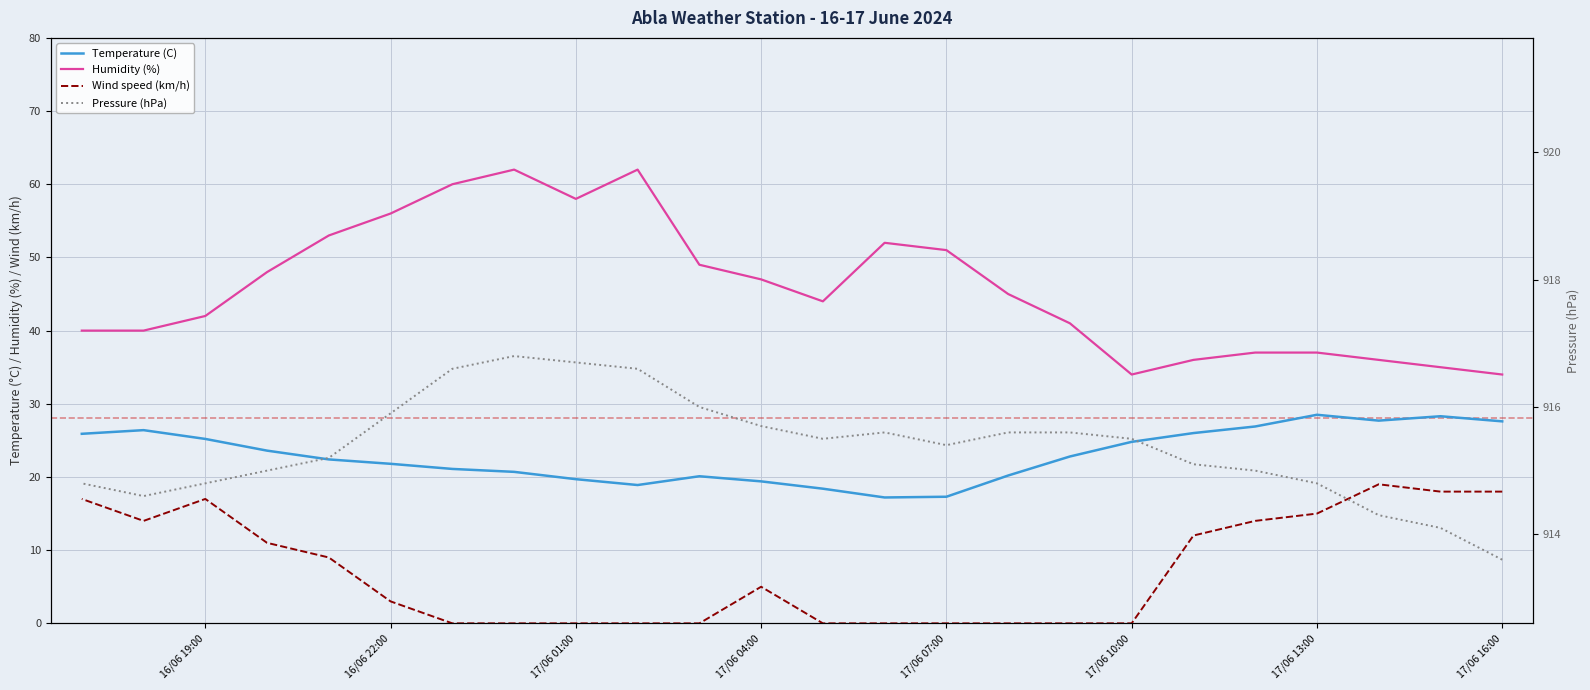

True or false: Pressure (hPa) and Temperature (C) cross at least once.

False